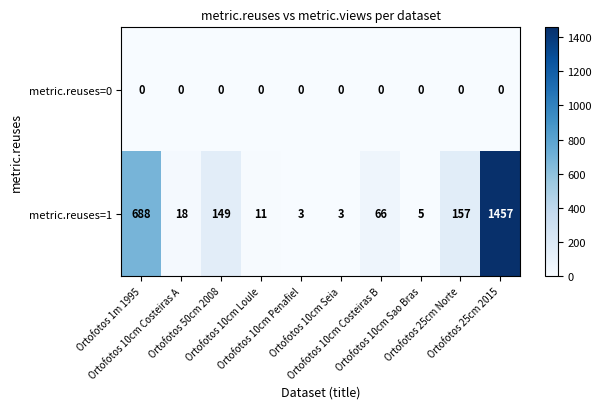

Count the number of categories in the chart.

10